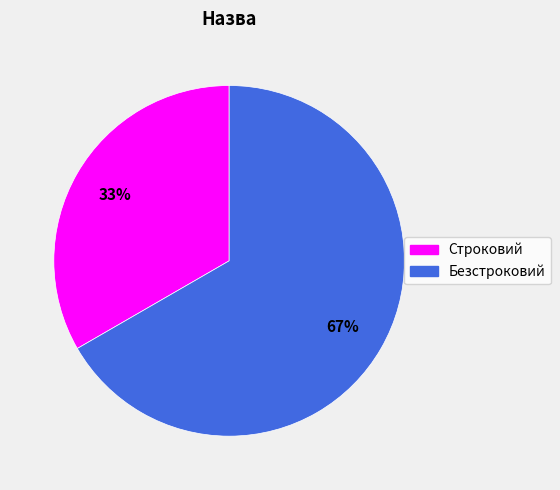

Combined, do Безстроковий and Строковий account for over 50%?

Yes